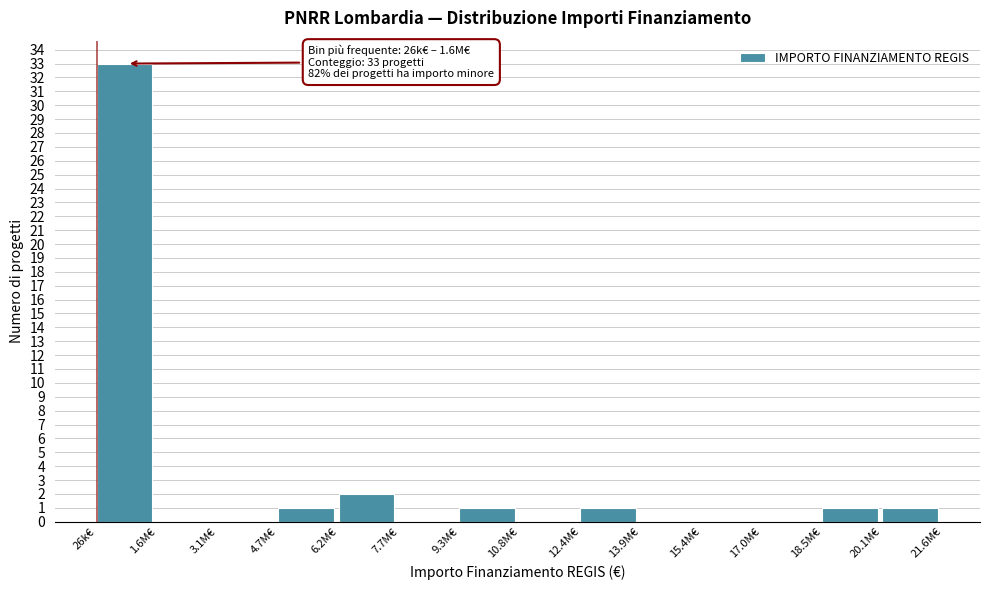

Reading left to right, transcribe all the data shown in this chart.

26k€=33	1.6M€=0	3.1M€=0	4.7M€=1	6.2M€=2	7.7M€=0	9.3M€=1	10.8M€=0	12.4M€=1	13.9M€=0	15.4M€=0	17.0M€=0	18.5M€=1	20.1M€=1